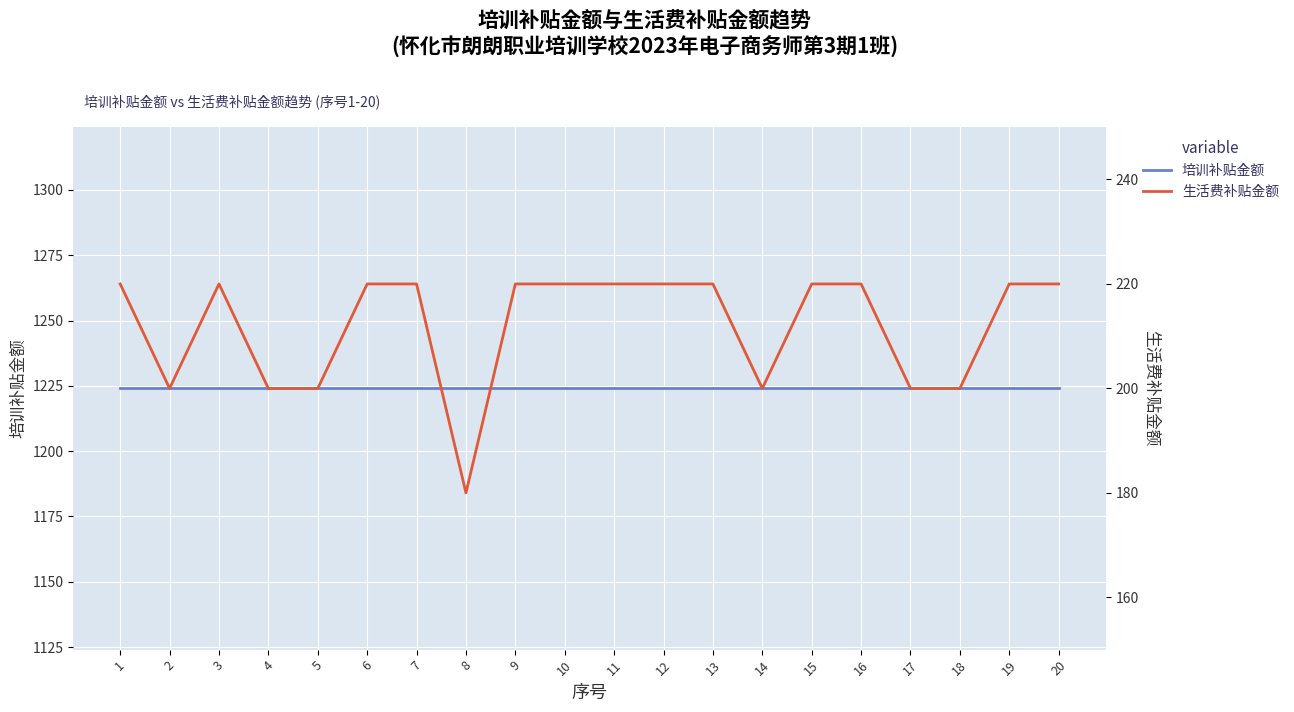

Rank the categories by 生活费补贴金额 value from lowest to highest.

8, 2, 4, 5, 14, 17, 18, 1, 3, 6, 7, 9, 10, 11, 12, 13, 15, 16, 19, 20